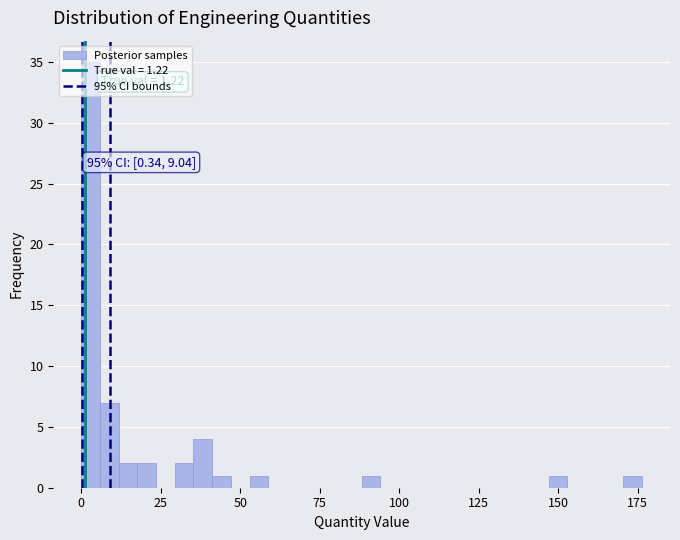

Read against the x-axis, roughly where is the centre of the tallest bar?

5